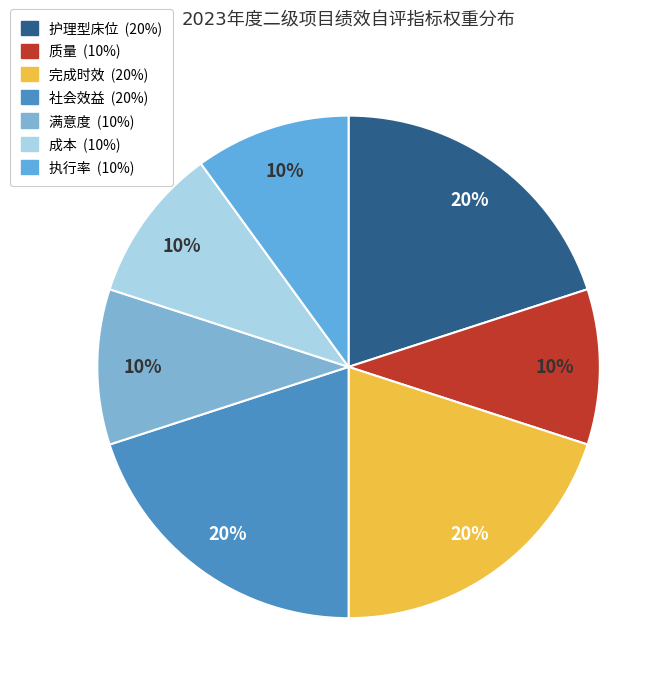

Does 质量 account for over 50% of the chart?

No